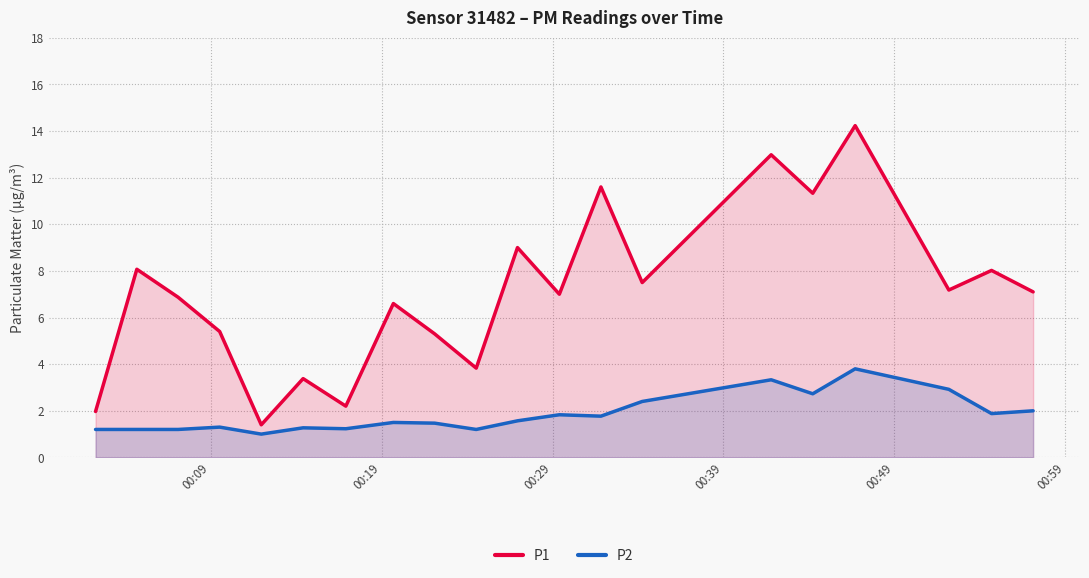

What are all the series names shown in the legend?

P1, P2